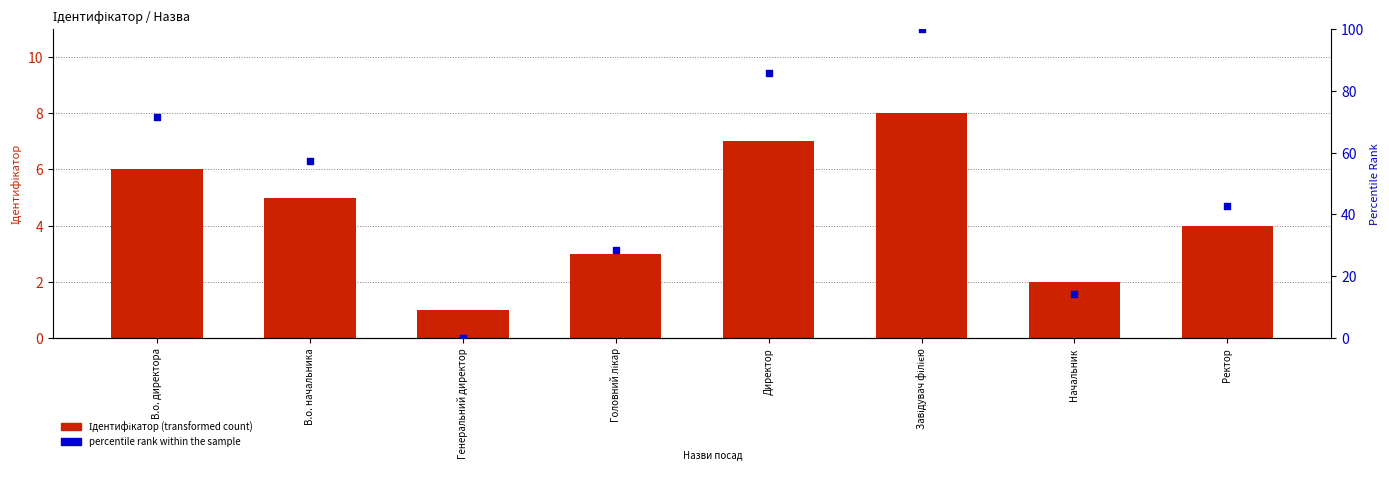

Which series contains the highest Y value?

percentile rank within the sample